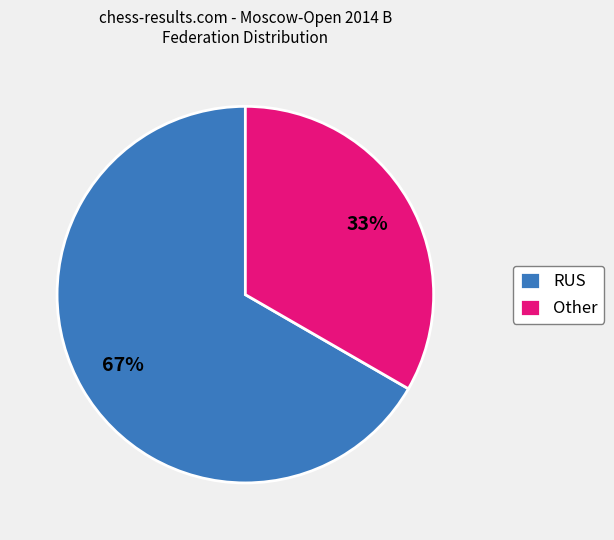

Which category accounts for the majority?

RUS